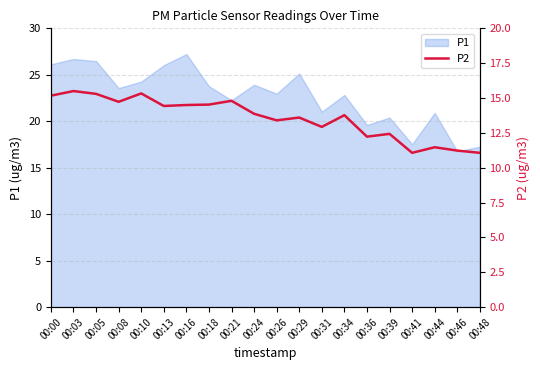

How many values are below 13?

7